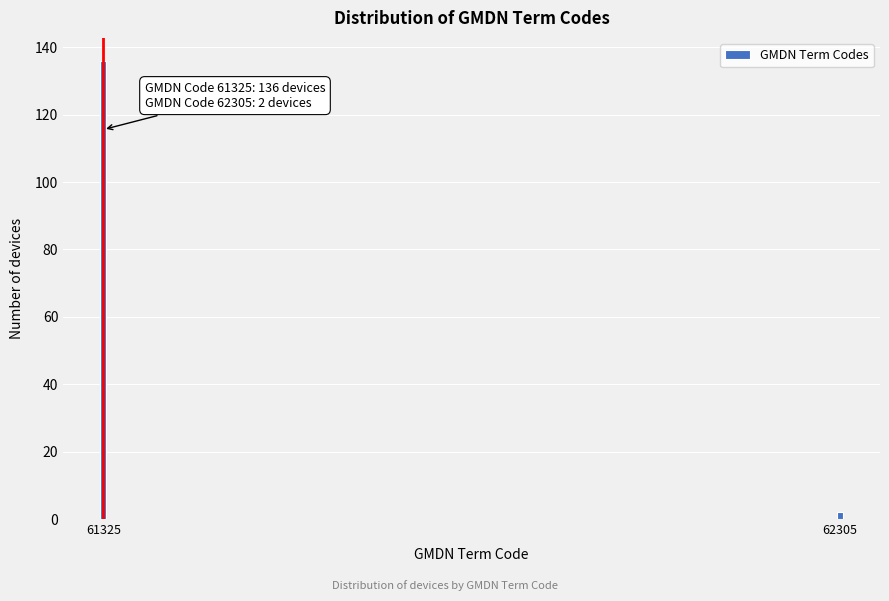

Reading left to right, transcribe all the data shown in this chart.

136	2